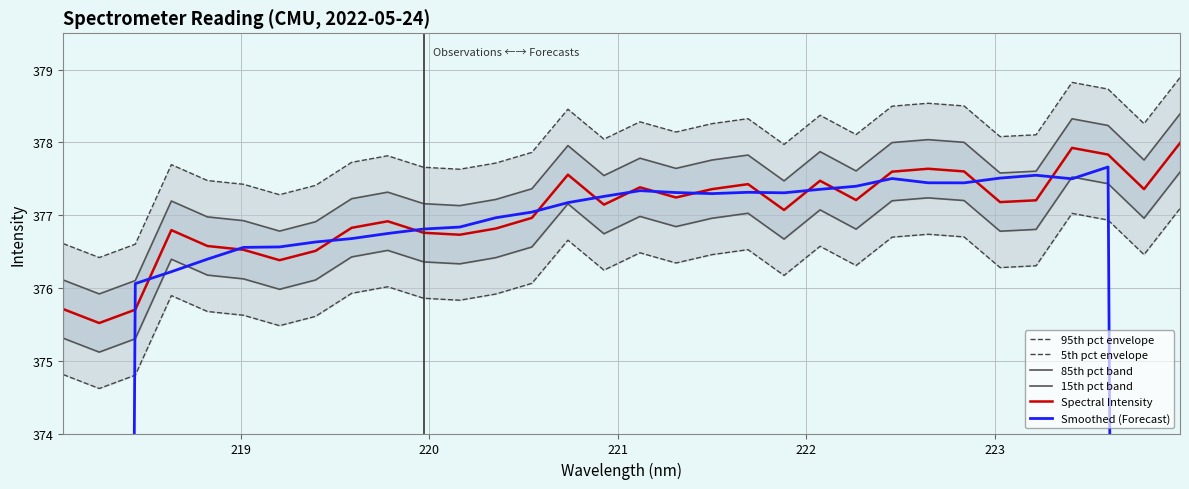

What is the minimum value for Spectral Intensity?

375.5